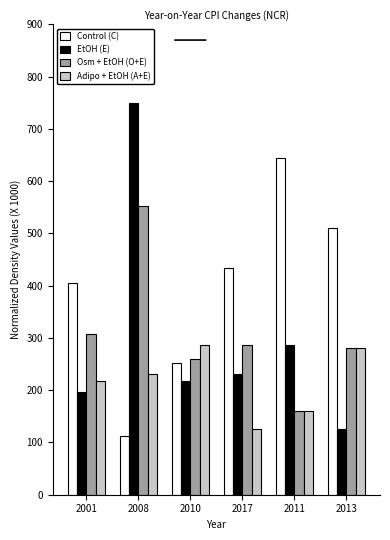

What are all the series names shown in the legend?

Control (C), EtOH (E), Osm + EtOH (O+E), Adipo + EtOH (A+E)